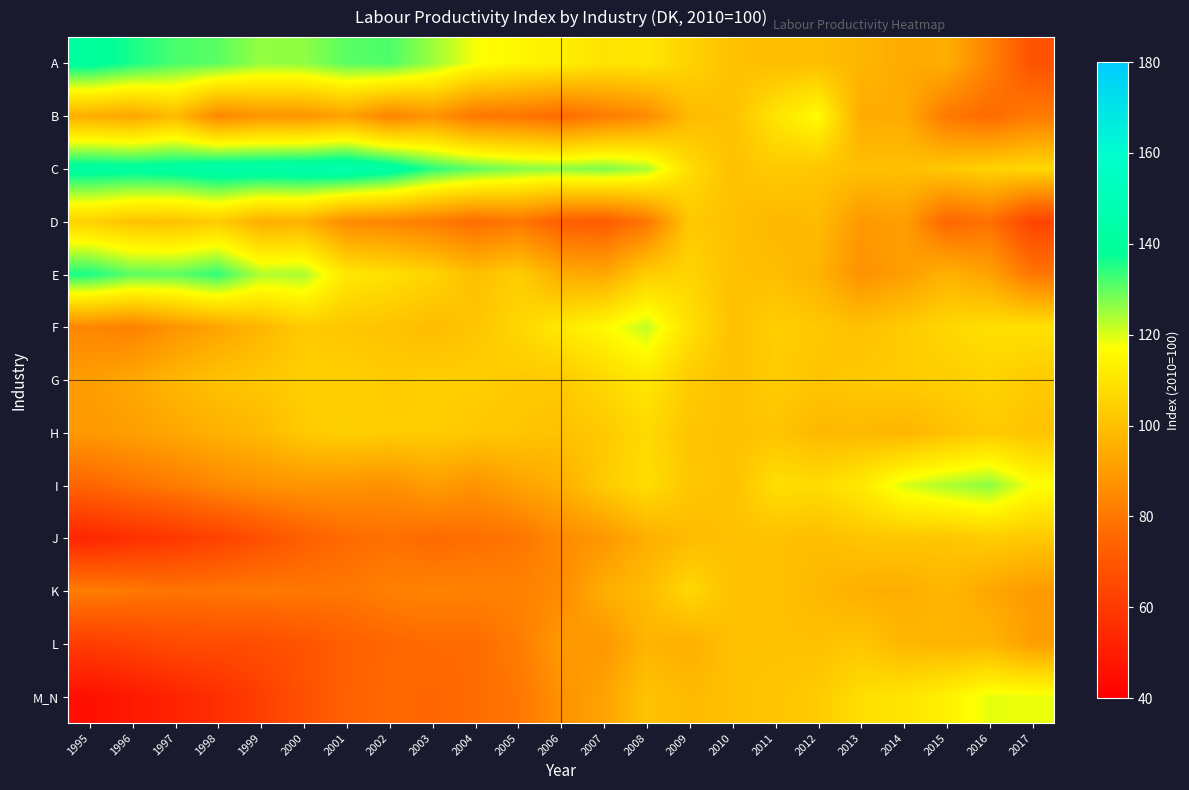

Which category has the highest value across all series?

2001